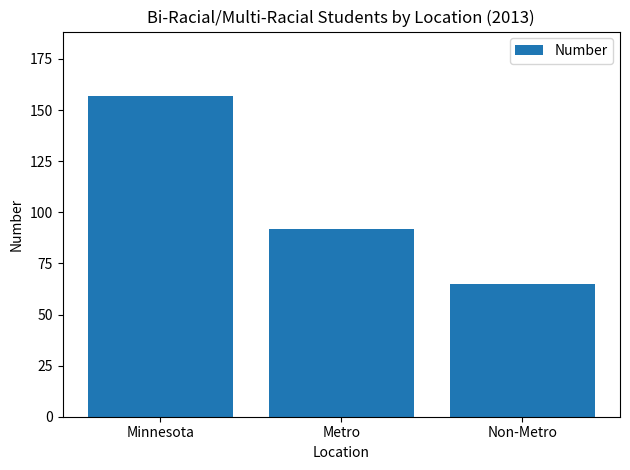

How many data points are less than 92?

1